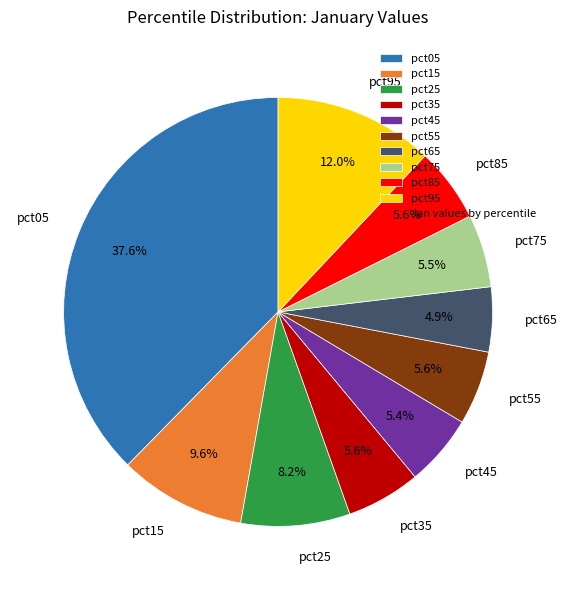

To the nearest percent, what is the difference between the pct05 and pct35 slice percentages?

32%